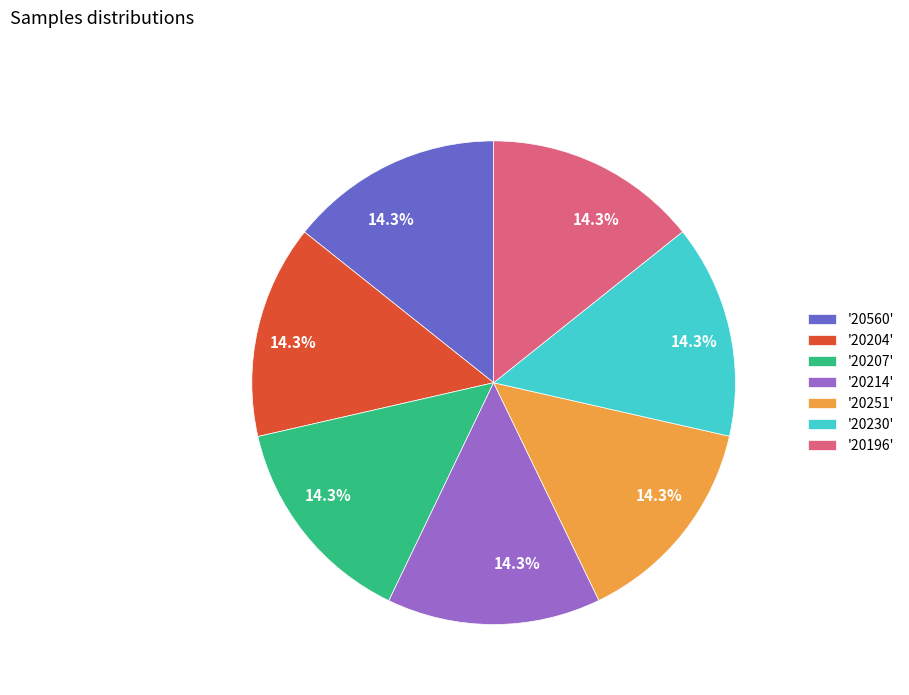

Does any single category account for the majority?

No